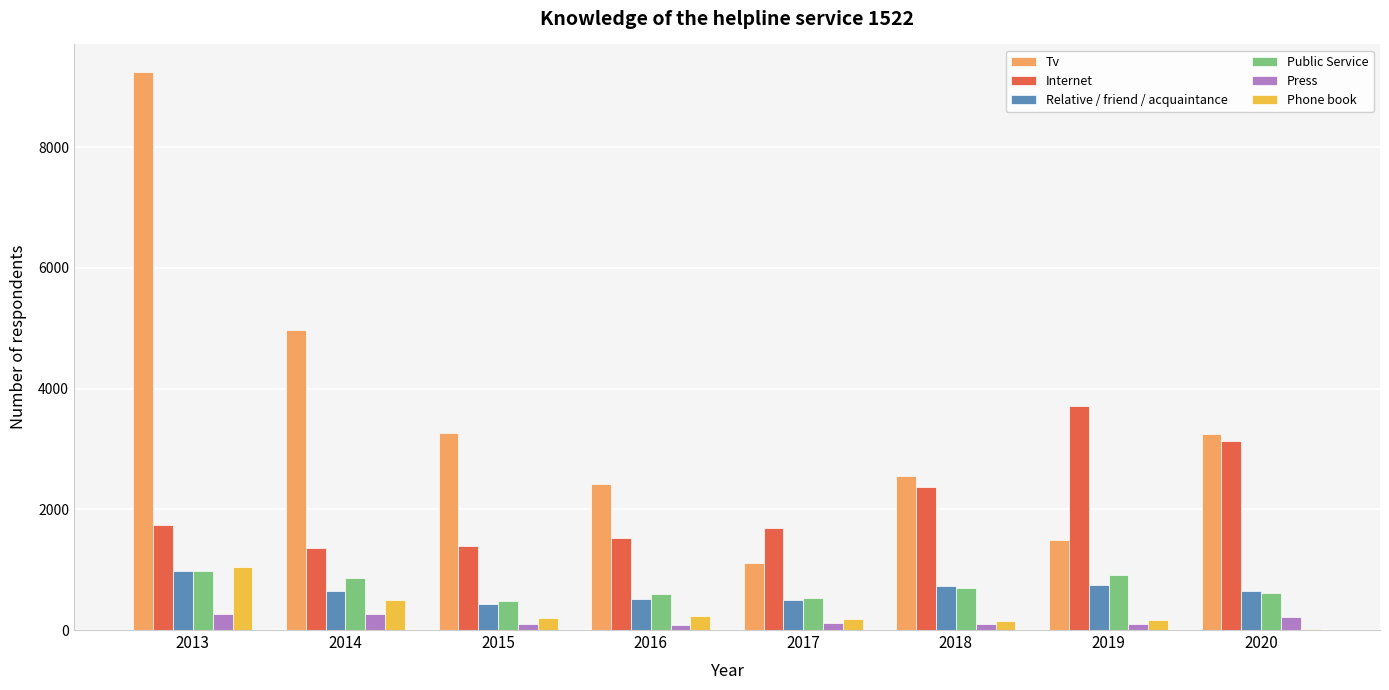

At which category is the sum across all series the highest?

2013